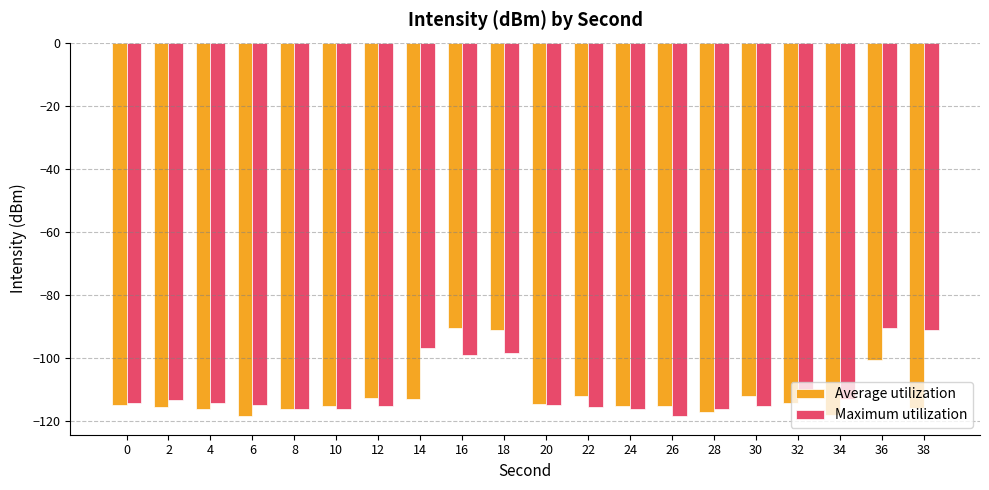

What is the sum of all Maximum utilization values?

-2204.4